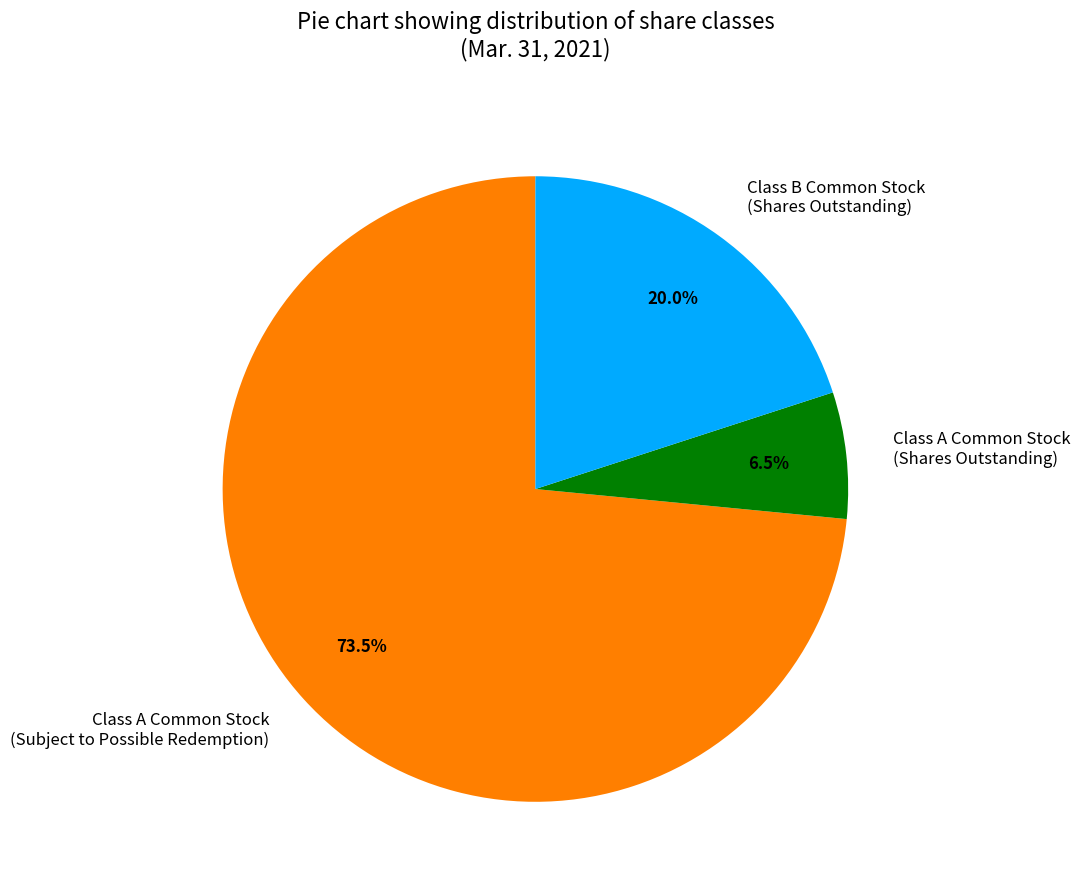

Which has a higher value, Class B Common Stock (Shares Outstanding) or Class A Common Stock (Shares Outstanding)?

Class B Common Stock (Shares Outstanding)